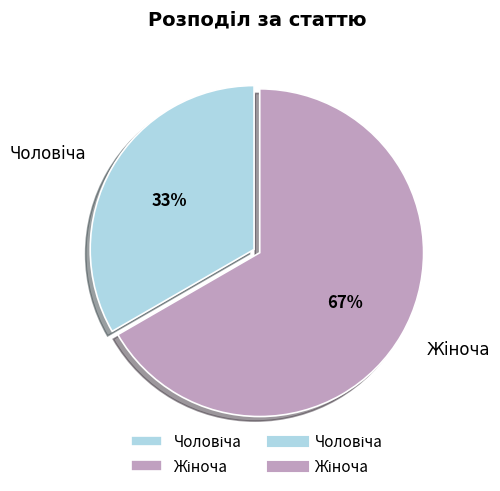

Is there a majority slice in this chart?

Yes